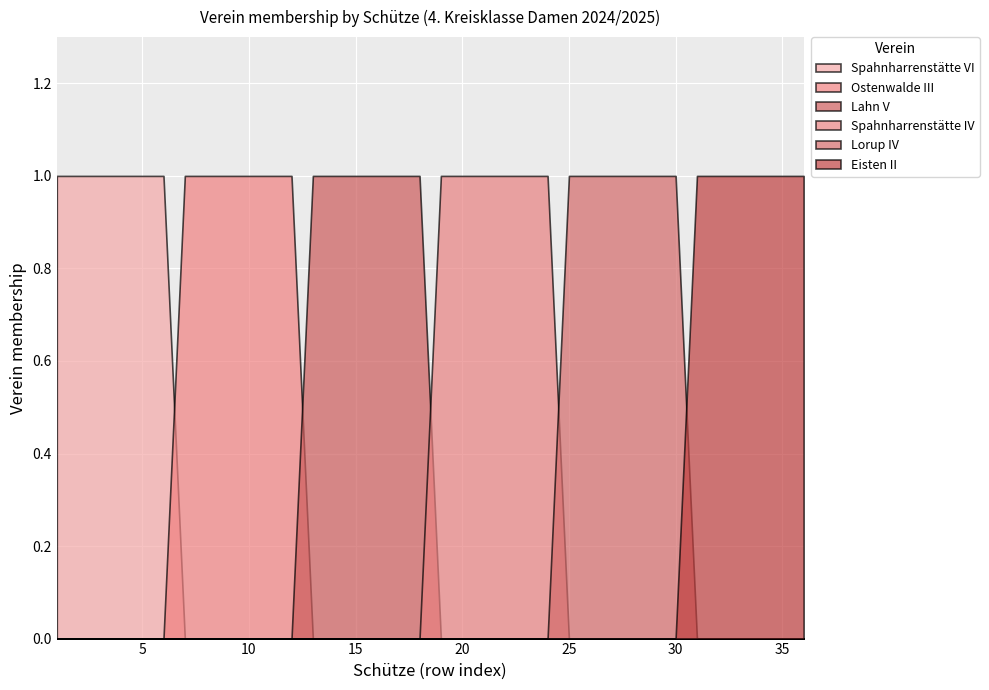

Rank the categories by Eisten II value from highest to lowest.

31, 32, 33, 34, 35, 36, 1, 2, 3, 4, 5, 6, 7, 8, 9, 10, 11, 12, 13, 14, 15, 16, 17, 18, 19, 20, 21, 22, 23, 24, 25, 26, 27, 28, 29, 30